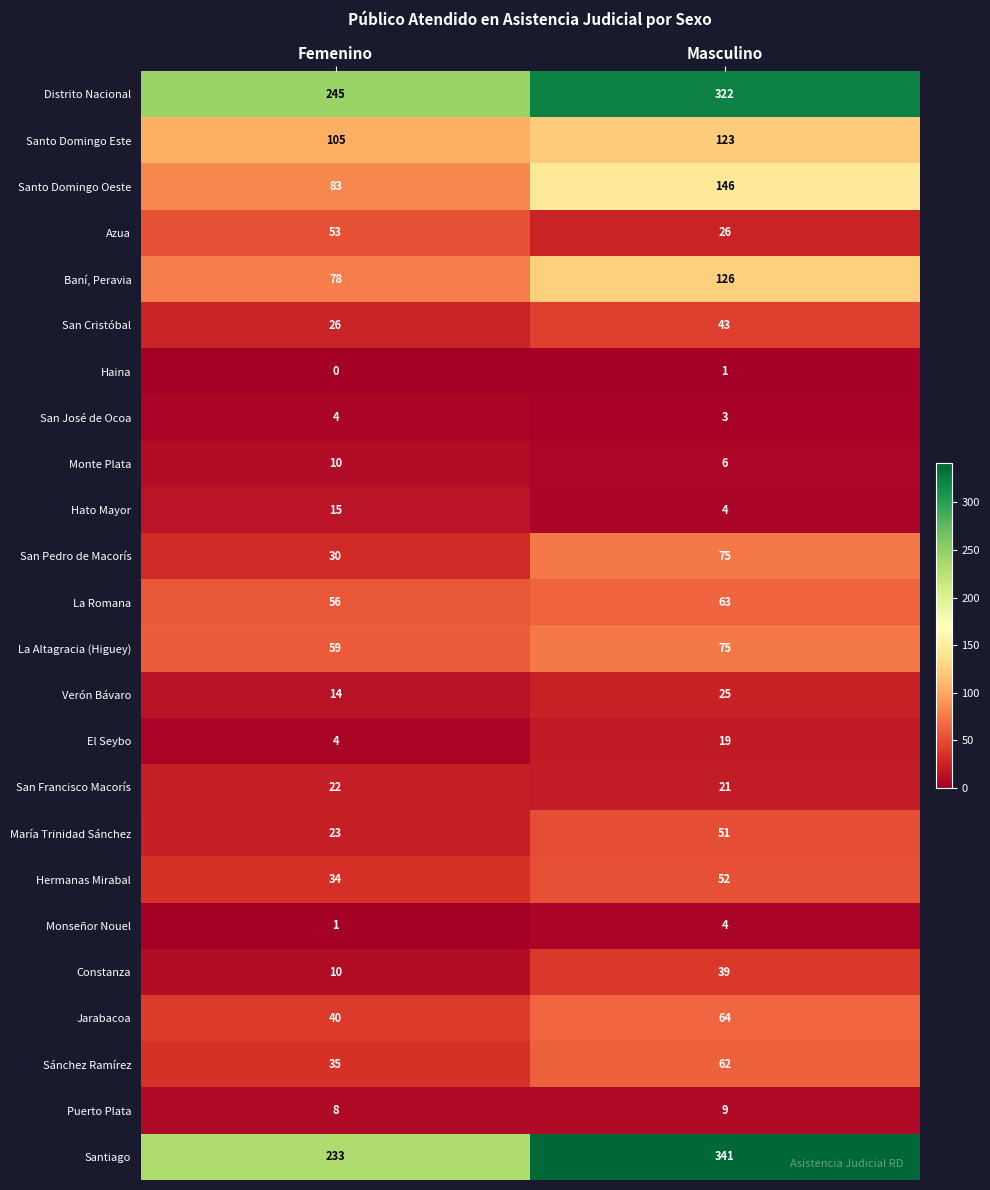

At which label is María Trinidad Sánchez closest to 37?

Femenino